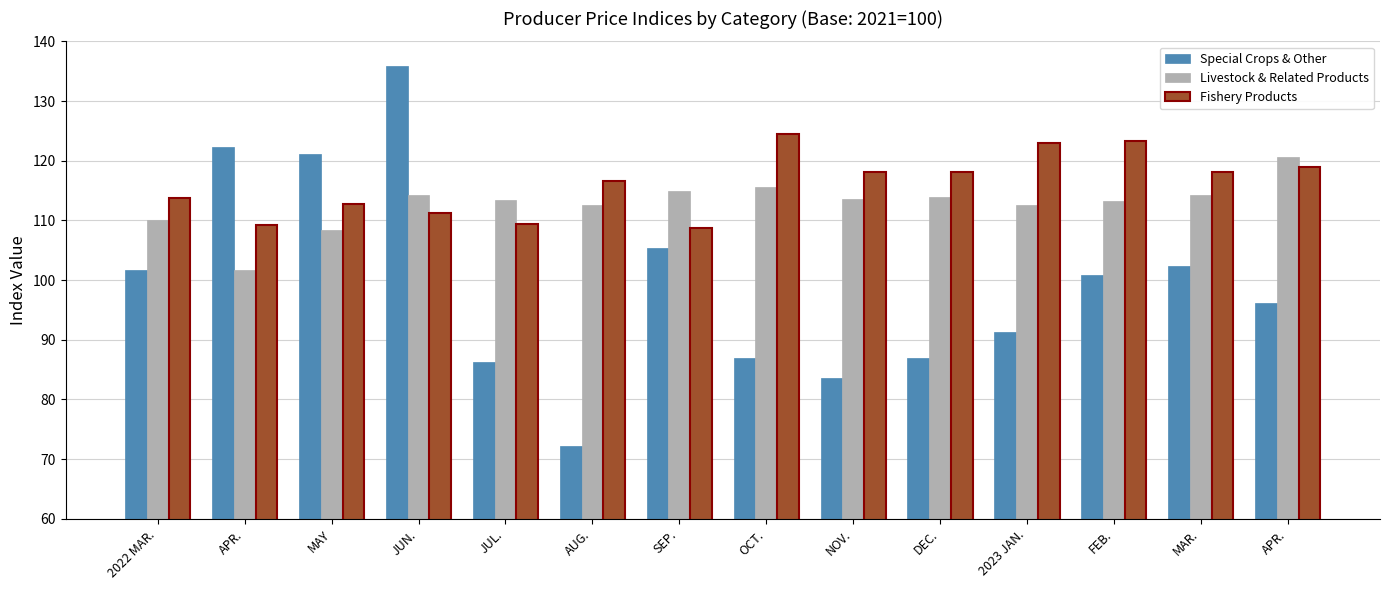

What is the greatest value displayed?

135.8